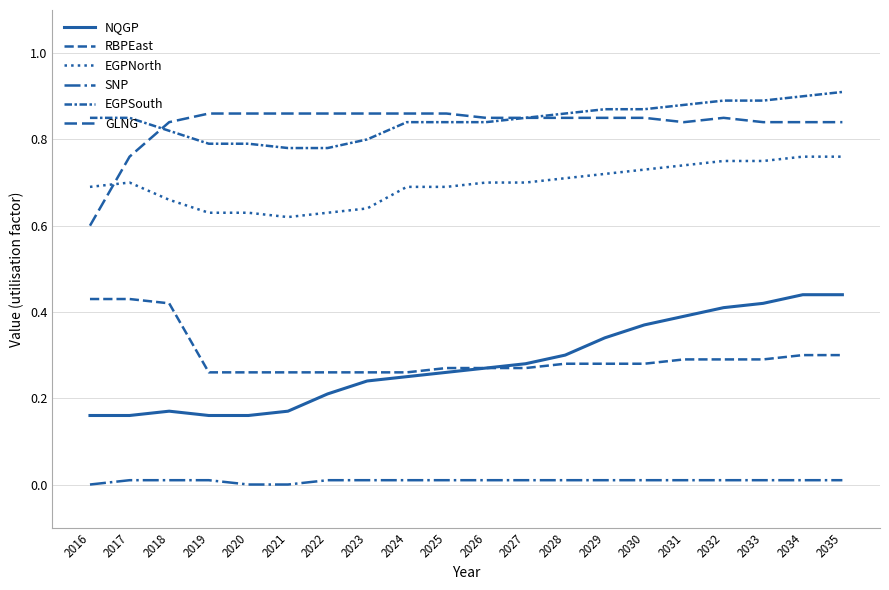

What is the total value across all series at 2022?

2.8